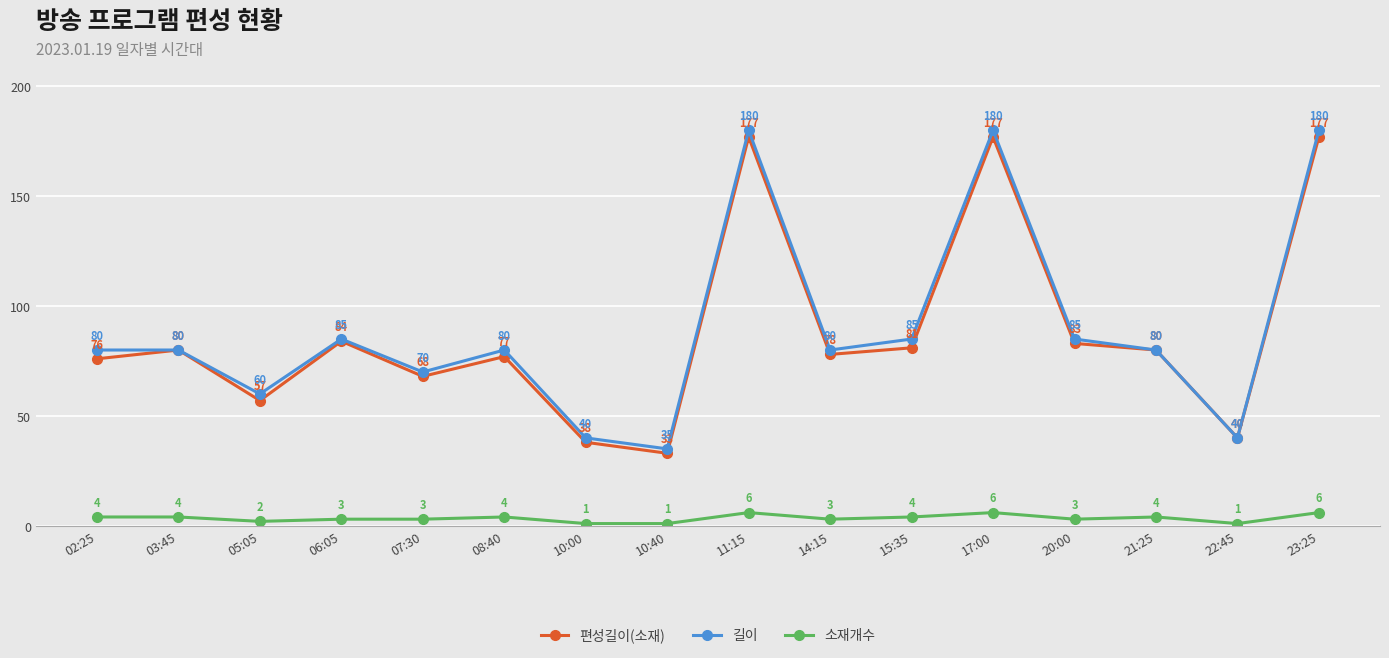

True or false: 소재개수 and 길이 intersect in this chart.

False